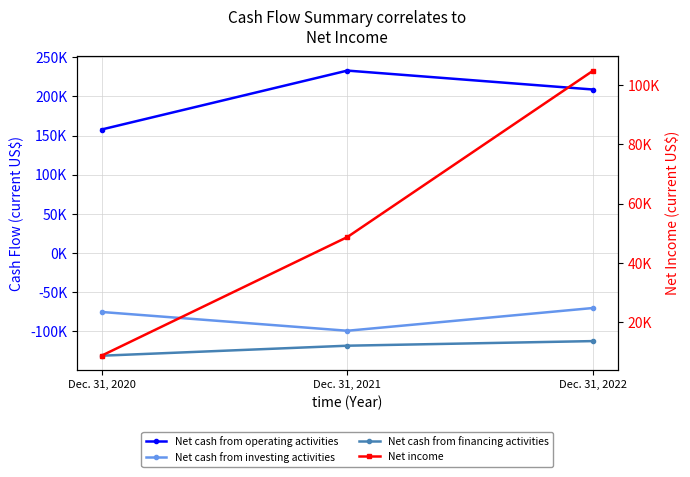

What is the value of the Net cash from investing activities point at the 3rd from the left?

-70200